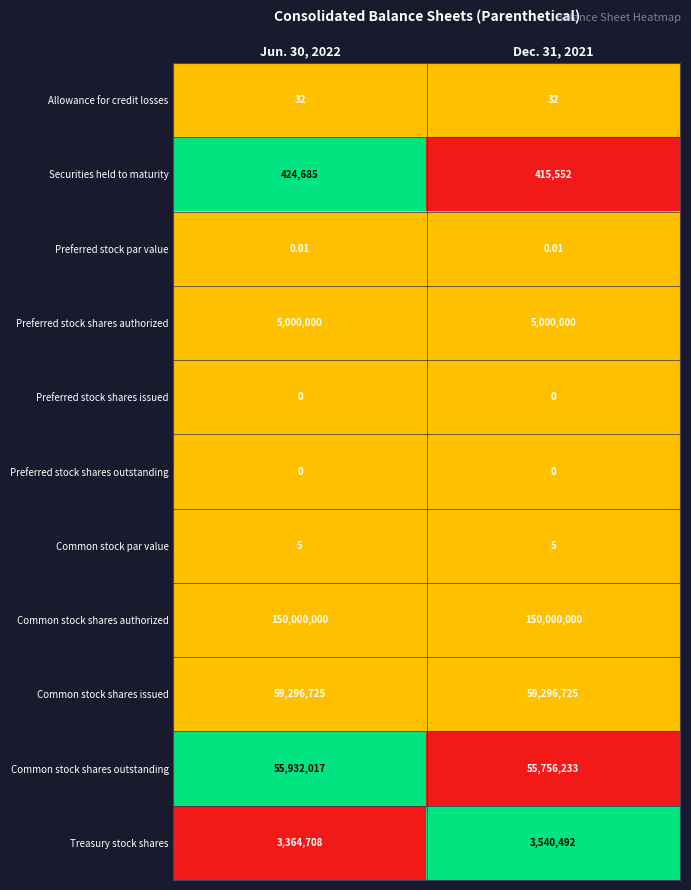

Is the value of Preferred stock shares outstanding at Dec. 31, 2021 greater than the value of Treasury stock shares at Dec. 31, 2021?

No